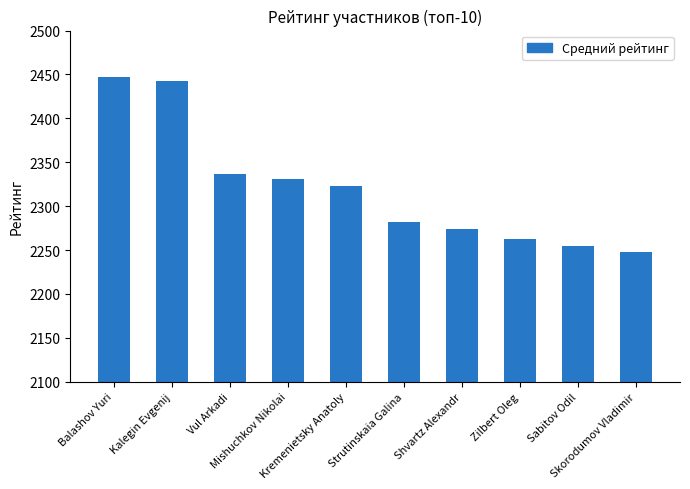

Reading left to right, extract all data points from this chart.

Balashov Yuri=2447	Kalegin Evgenij=2442	Vul Arkadi=2337	Mishuchkov Nikolai=2331	Kremenietsky Anatoly=2323	Strutinskaia Galina=2282	Shvartz Alexandr=2274	Zilbert Oleg=2262	Sabitov Odil=2255	Skorodumov Vladimir=2248